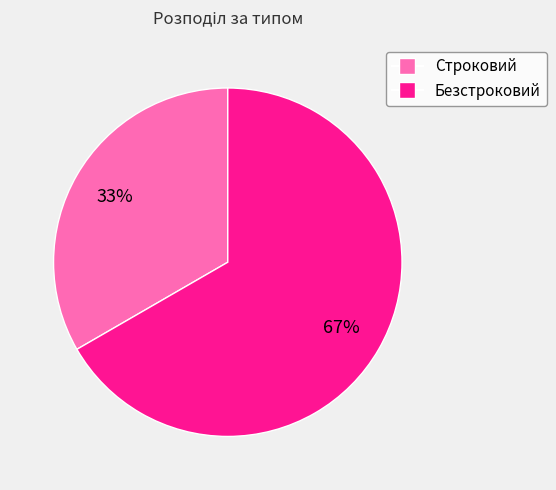

What is the largest slice in the pie chart?

Безстроковий